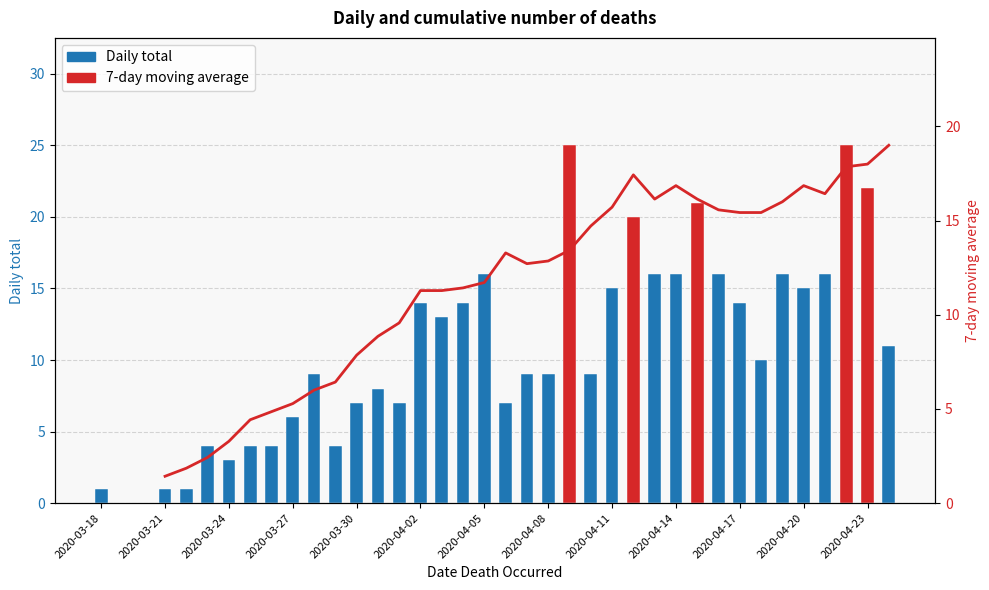

Rank the series by their maximum value, from lowest to highest.

Daily total, 7-day moving average